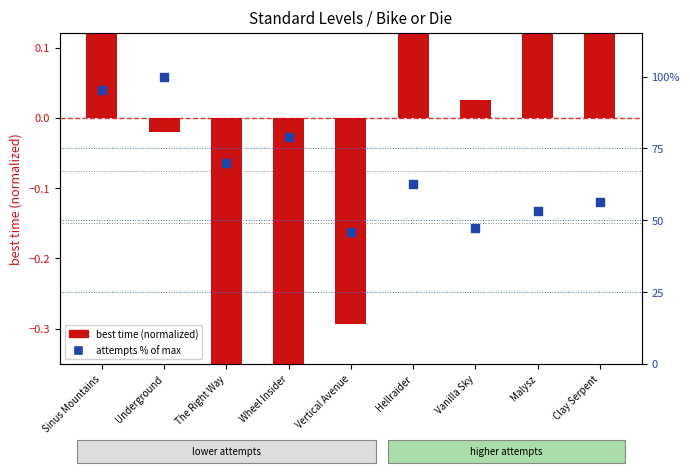

What is the total value across all series at Underground?

100.0